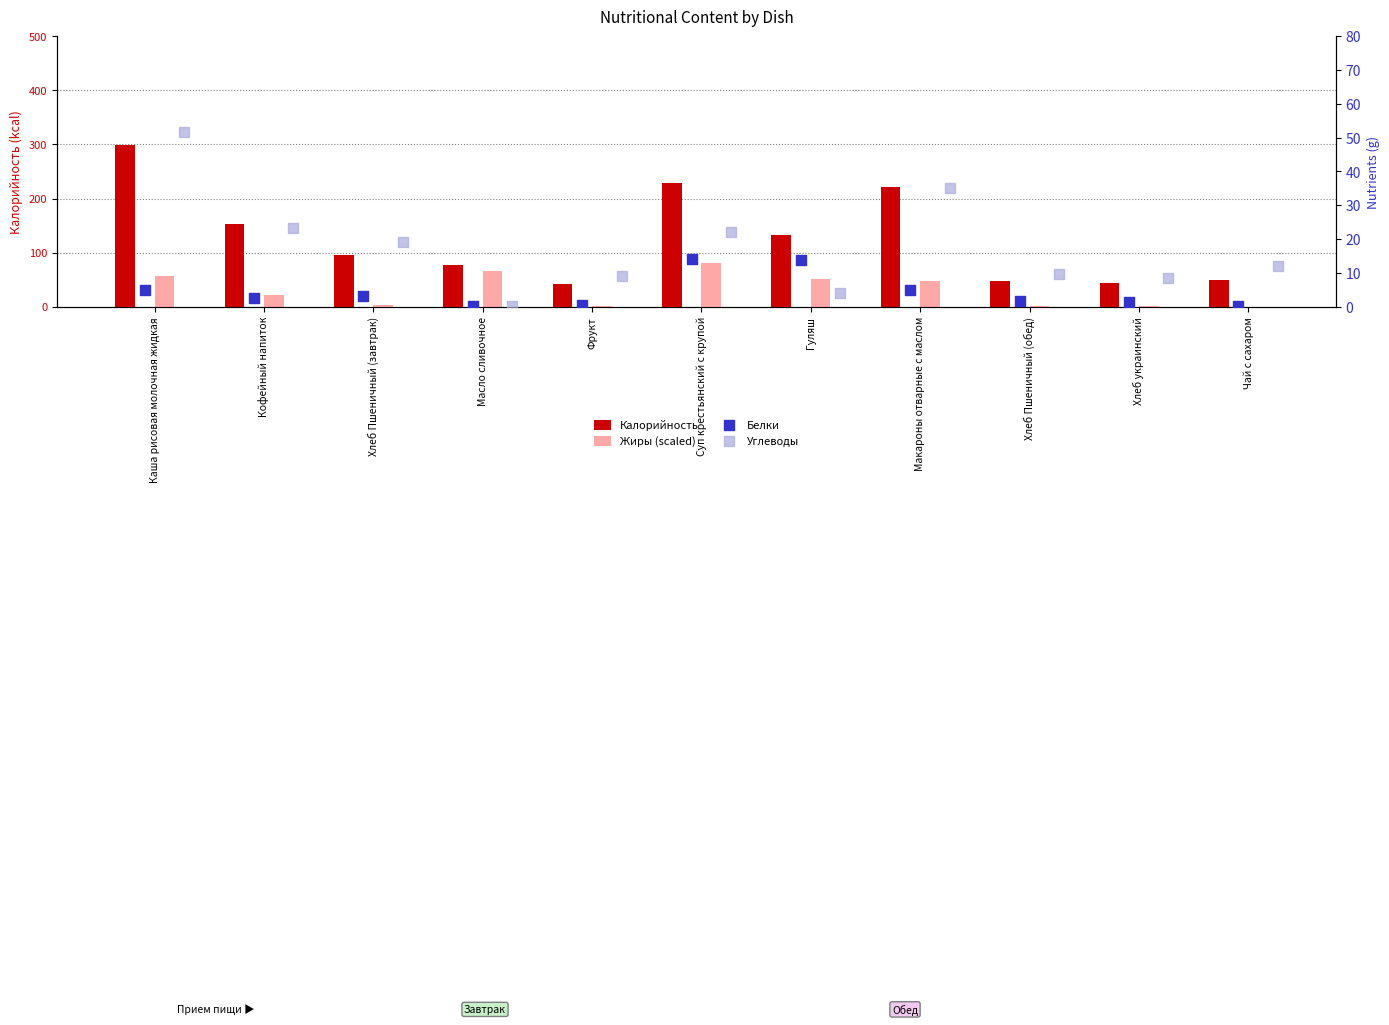

What is the total value across all series at Макароны отварные с маслом?

309.0